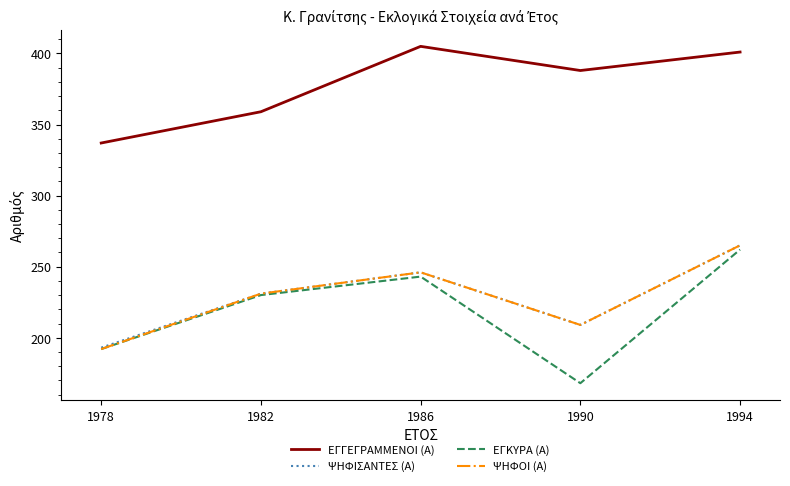

Which series has the widest spread of values?

ΕΓΚΥΡΑ (Α)